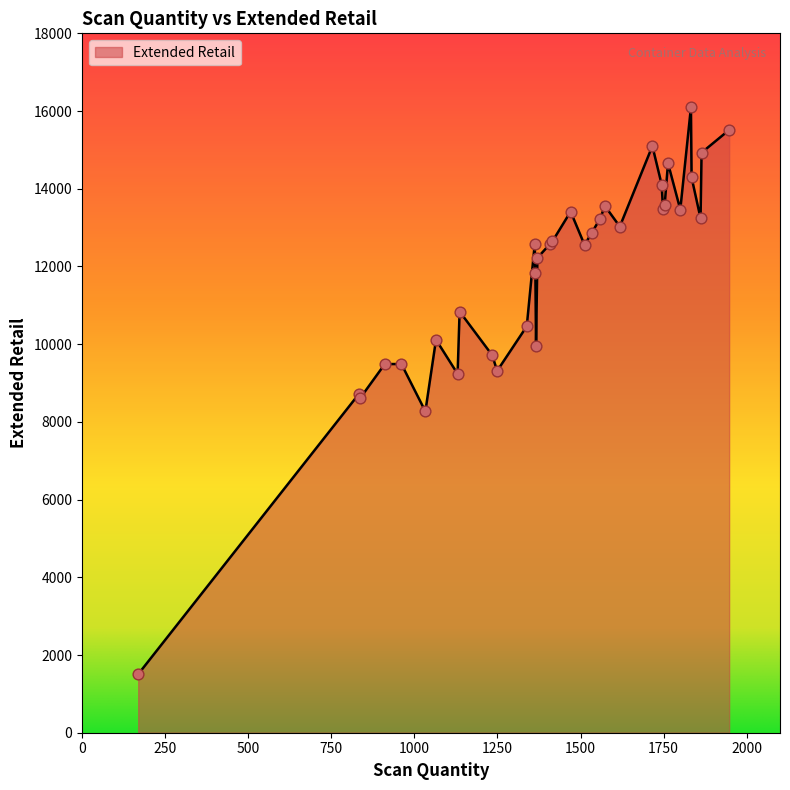

What is the smallest value displayed?

1506.3